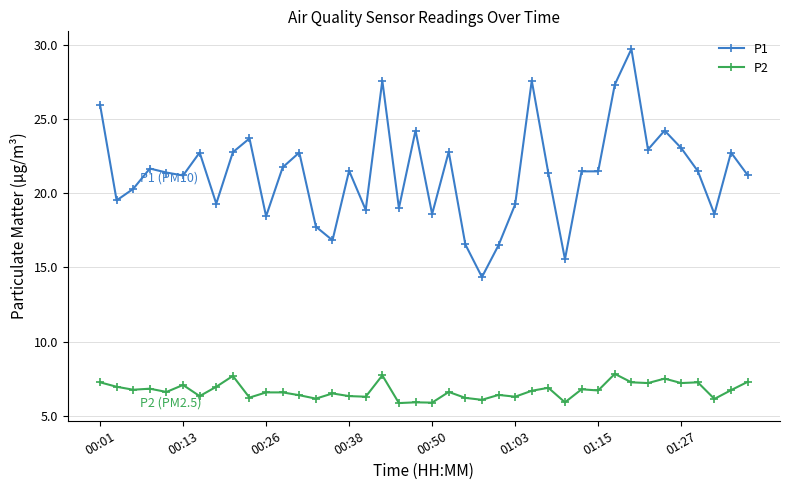

True or false: P1 and P2 cross at least once.

False